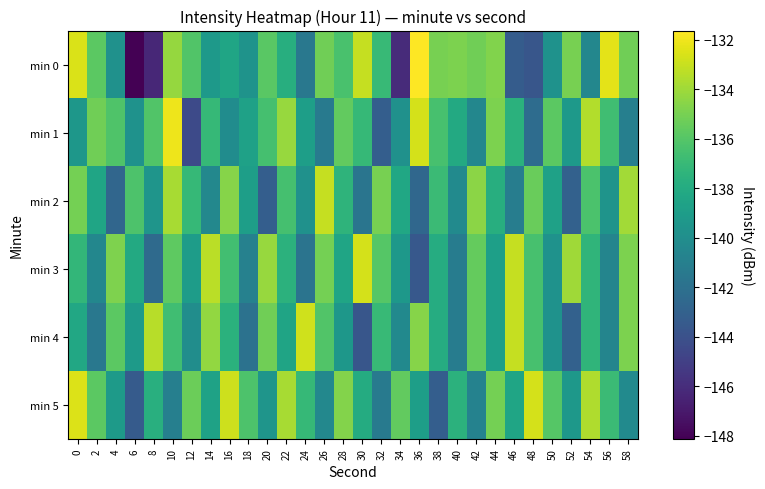

Which series has the widest spread of values?

min 0